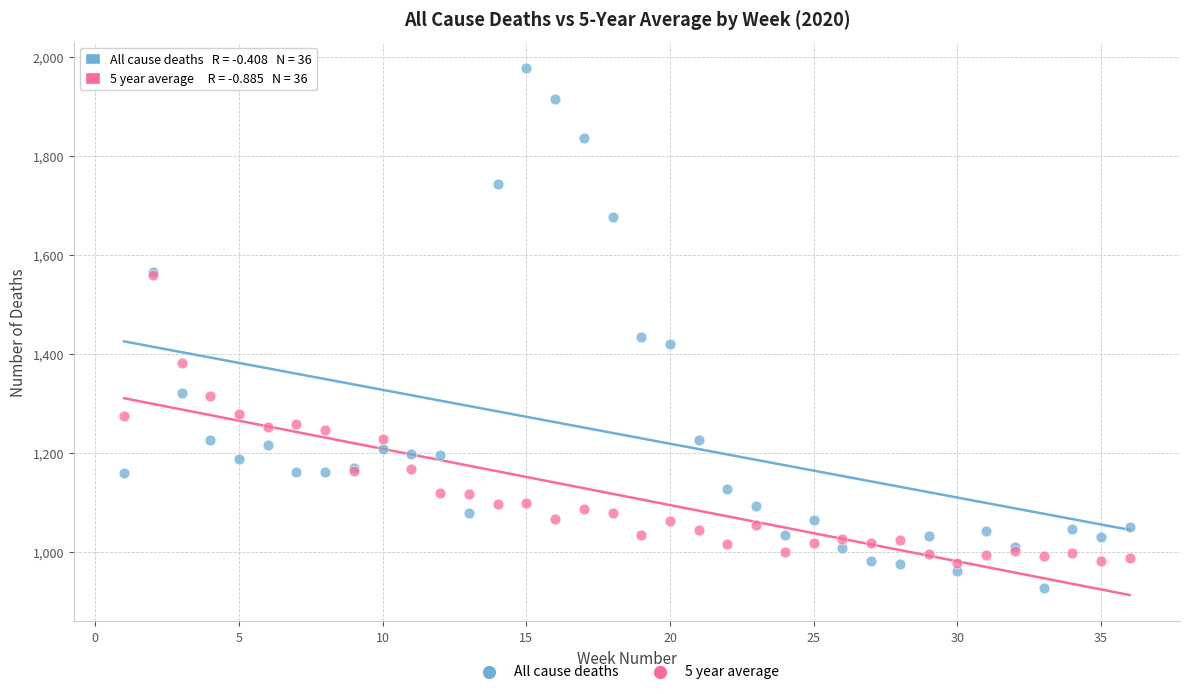

Which series has the widest spread of Y values?

All cause deaths